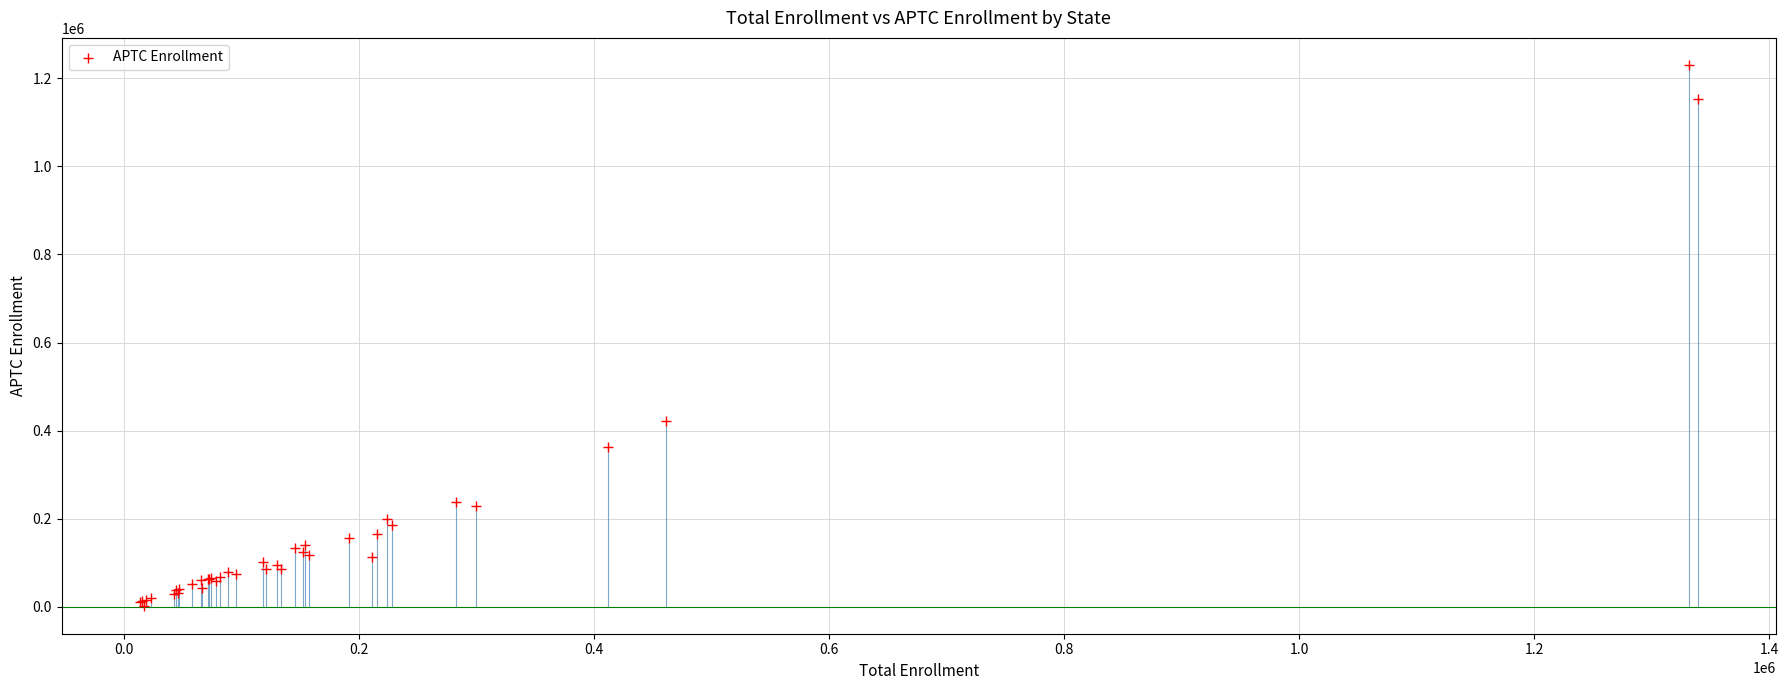

What Y value in the scatter plot is closest to 615802?

422389